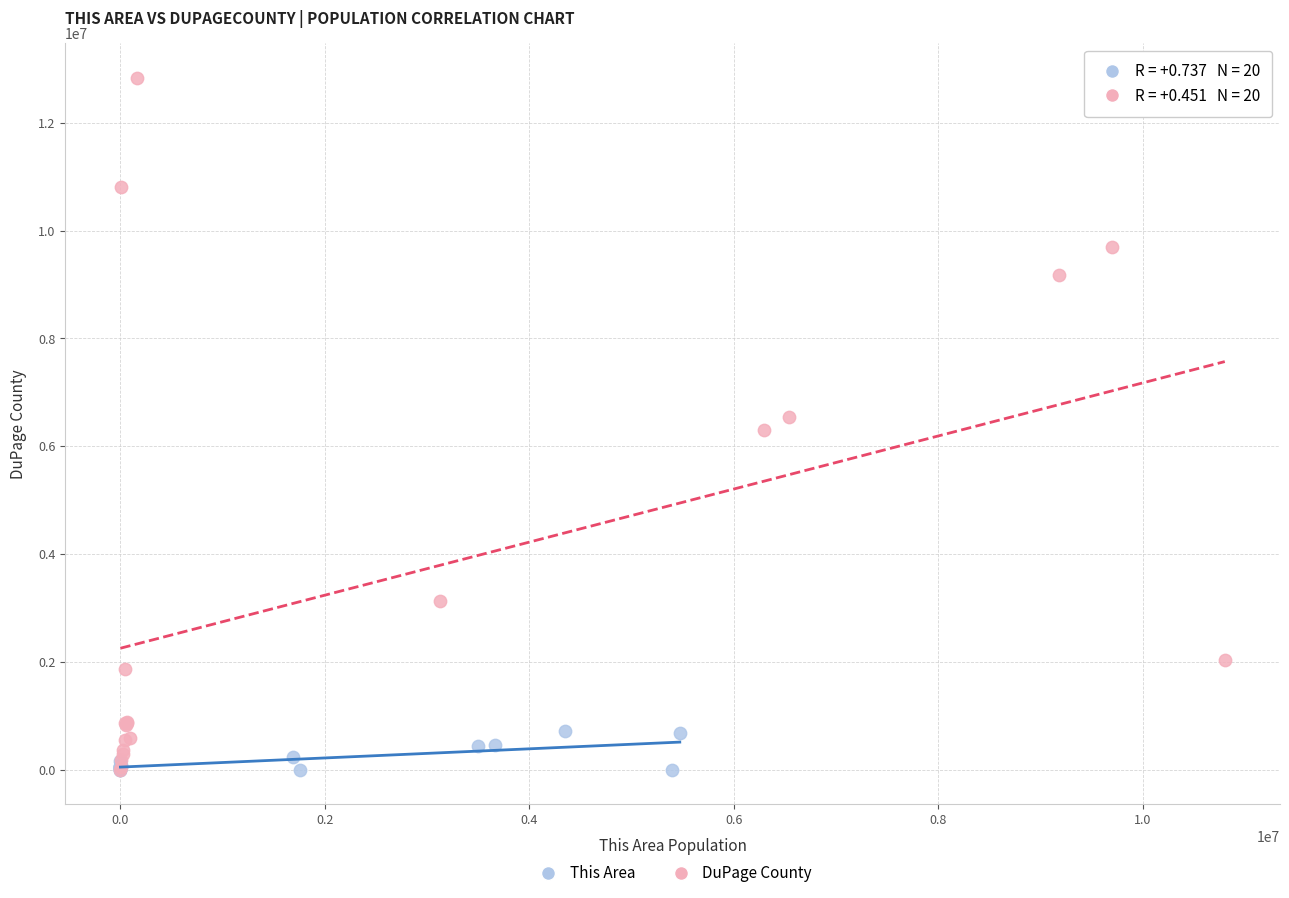

Which series contains the highest Y value?

DuPage County